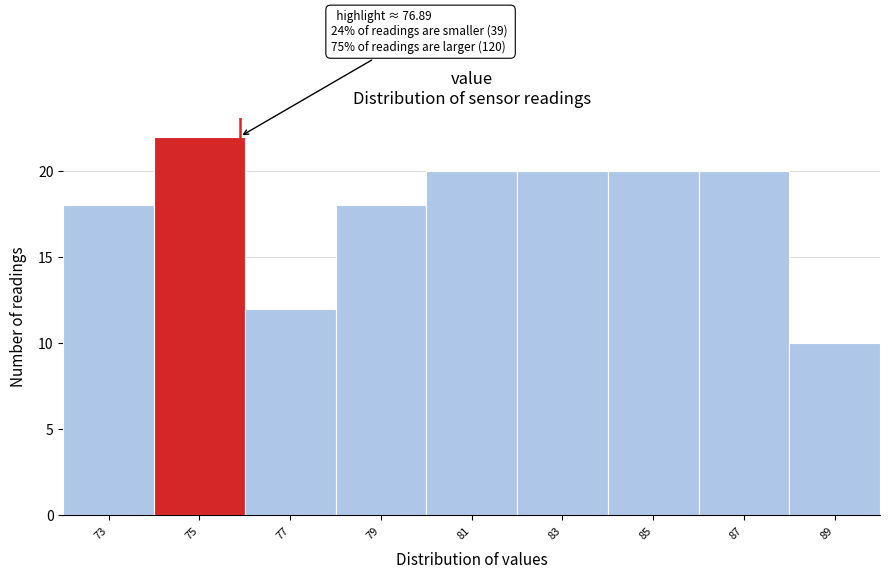

Reading left to right, what are all the values shown in this chart?

73=18	75=22	77=12	79=18	81=20	83=20	85=20	87=20	89=10